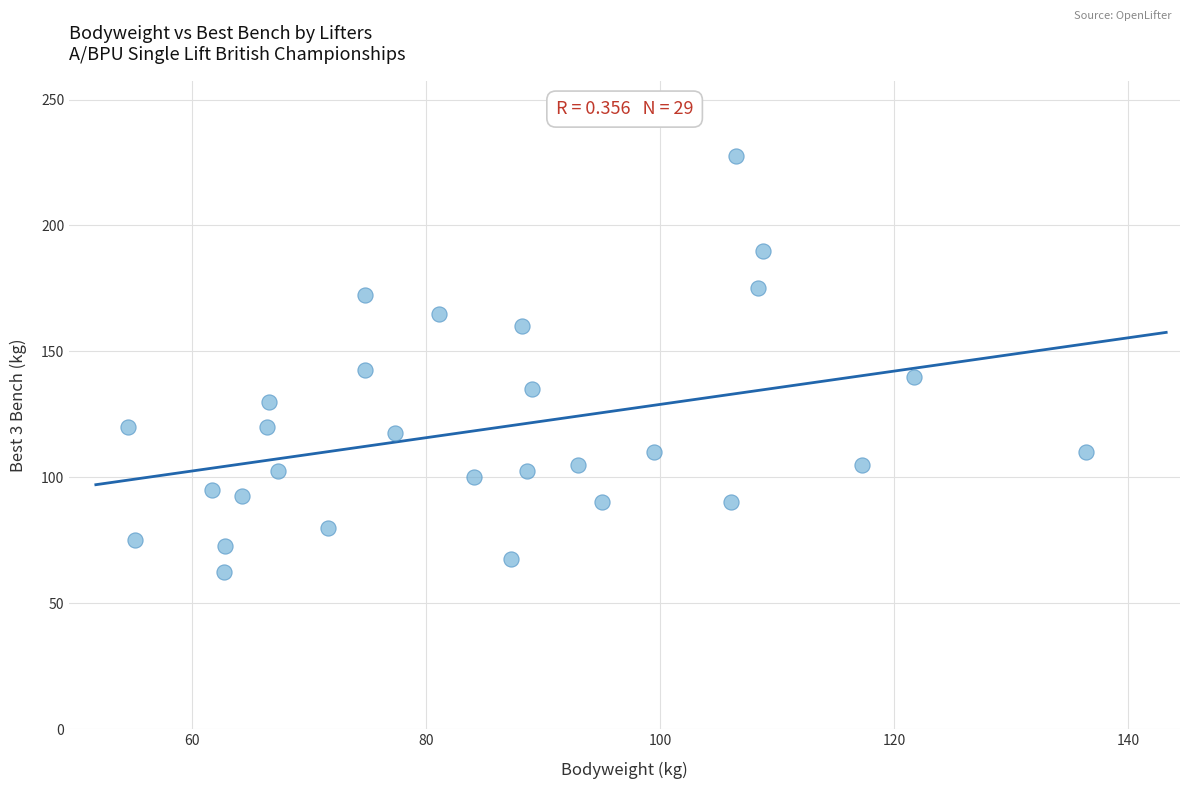

What is the range of Y values (max minus min)?

165.0